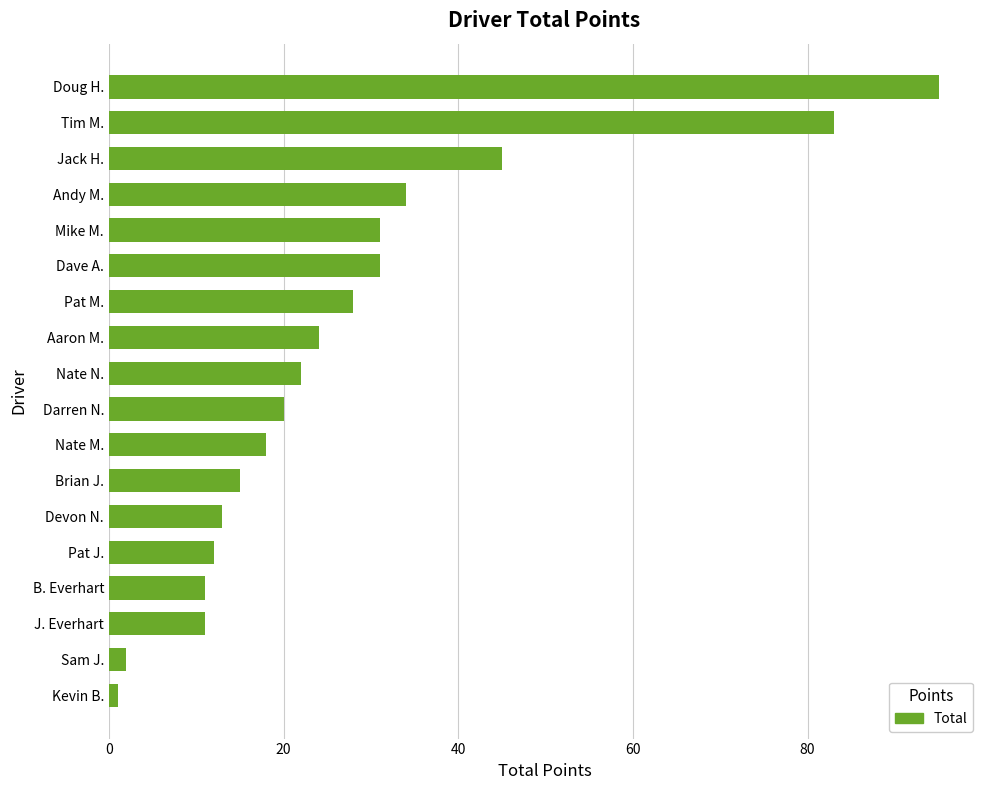

True or false: the data shows 22 at Nate N..

True